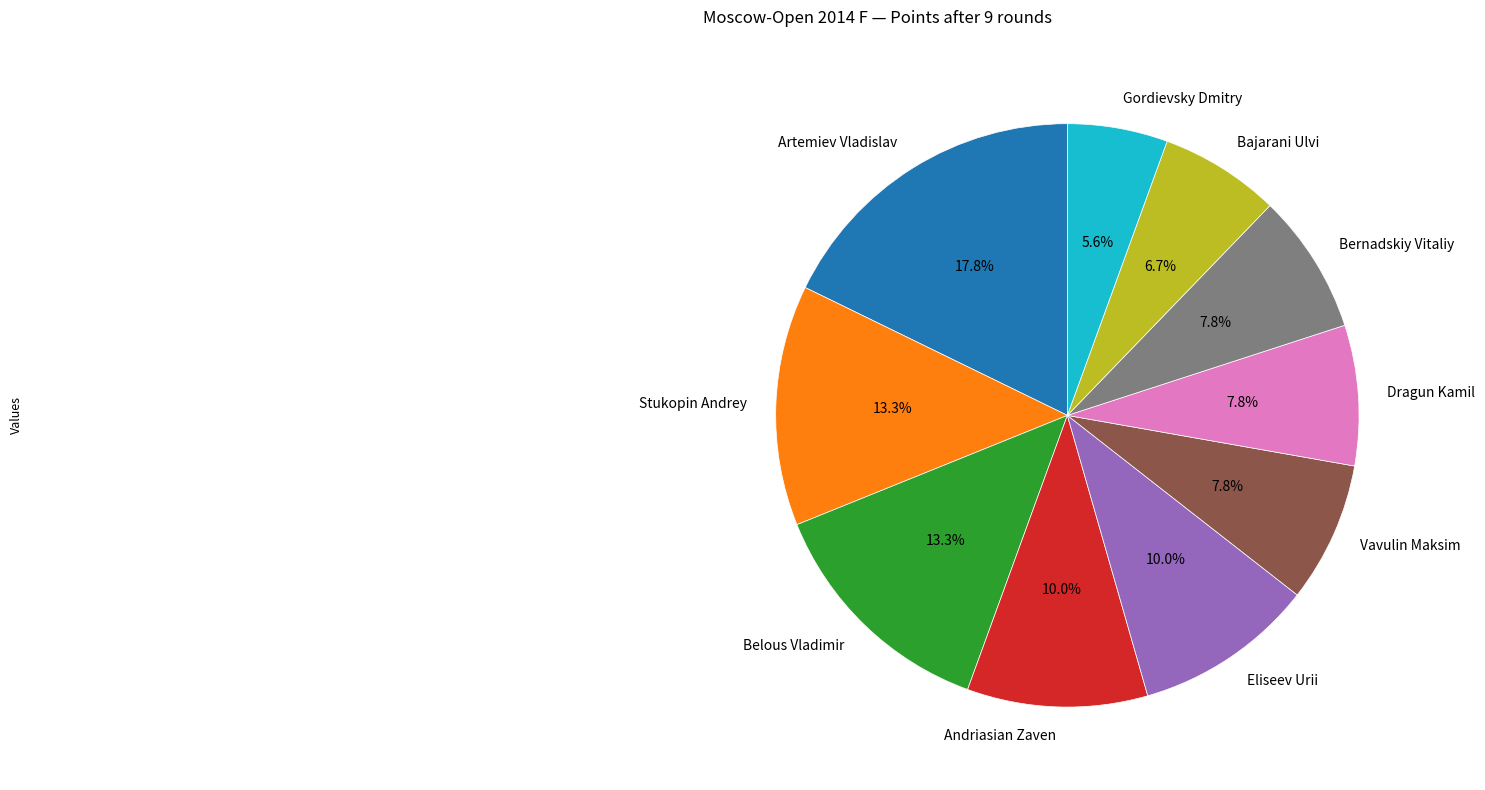

Is it true that Bajarani Ulvi is 7% of the pie?

True